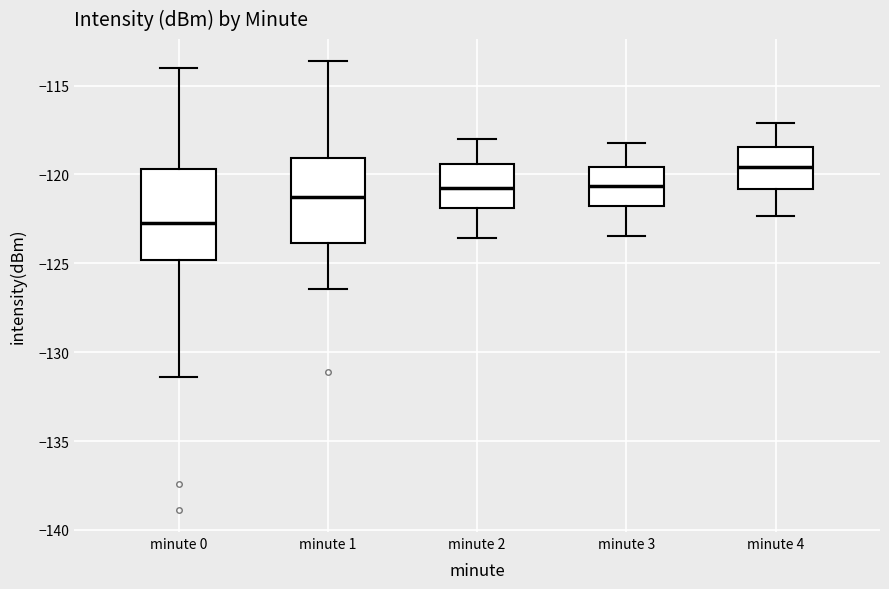

Reading left to right, read every box against the y-axis: the position of its median line, the range the box covers, and the ends of its whiskers. The values are not printed on the chart, so give them approximately, as read against the axis.

minute 0: median -122.5, box -125.0 to -119.5, whiskers -131.5 to -114.0
minute 1: median -121.0, box -124.0 to -119.0, whiskers -126.5 to -113.5
minute 2: median -121.0, box -122.0 to -119.5, whiskers -123.5 to -118.0
minute 3: median -120.5, box -122.0 to -119.5, whiskers -123.5 to -118.0
minute 4: median -119.5, box -121.0 to -118.5, whiskers -122.5 to -117.0